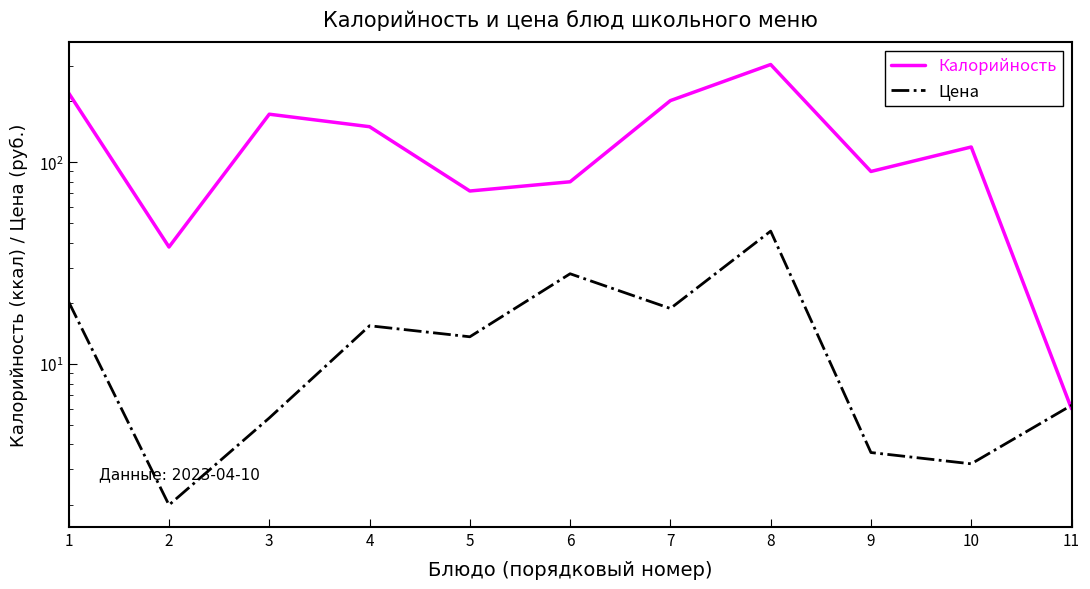

List the series in order of their overall mean, lowest first.

Цена, Калорийность